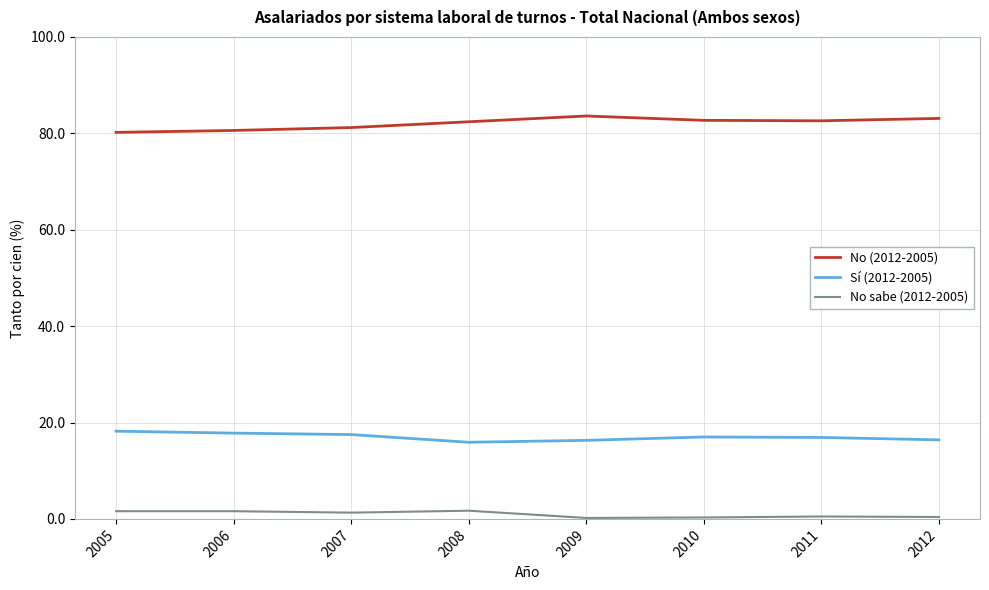

What is the maximum value shown in the chart?

83.6